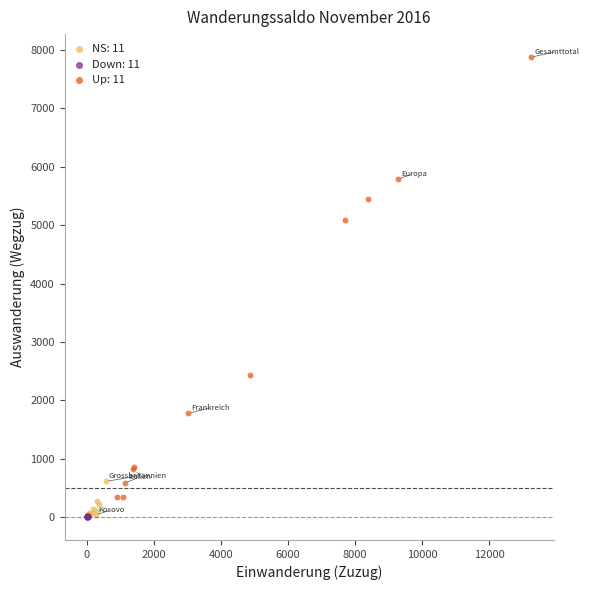

Which series has the widest spread of Y values?

Up: 11